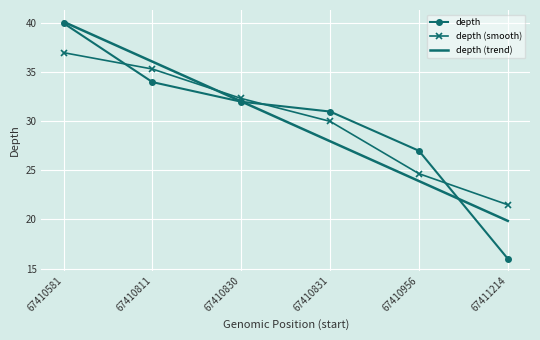

True or false: depth and depth (smooth) cross at least once.

True